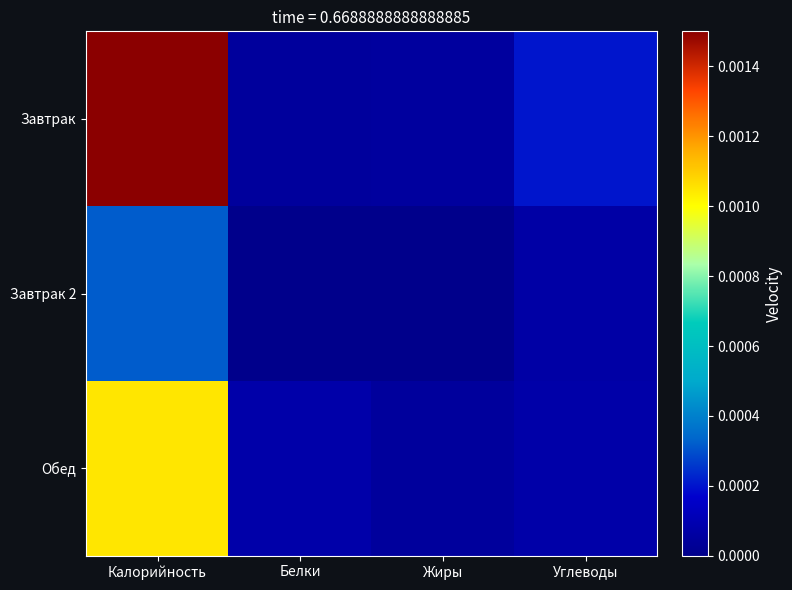

Which series has the largest total across all categories?

Завтрак